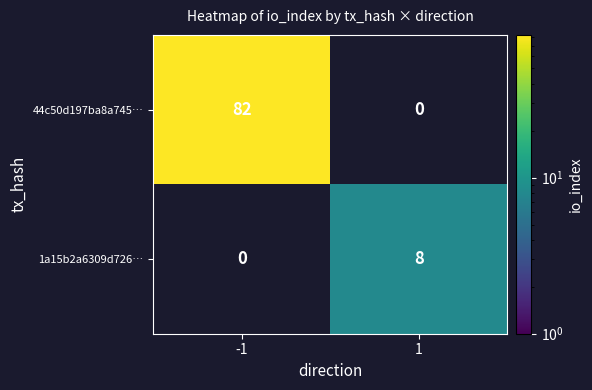

Read the 44c50d197ba8a745… value at -1, to the nearest 10.

80